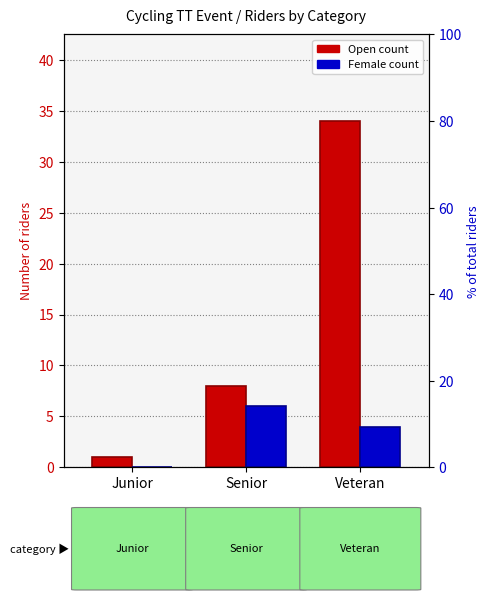

What is the label of the 1st bar from the right?

Veteran